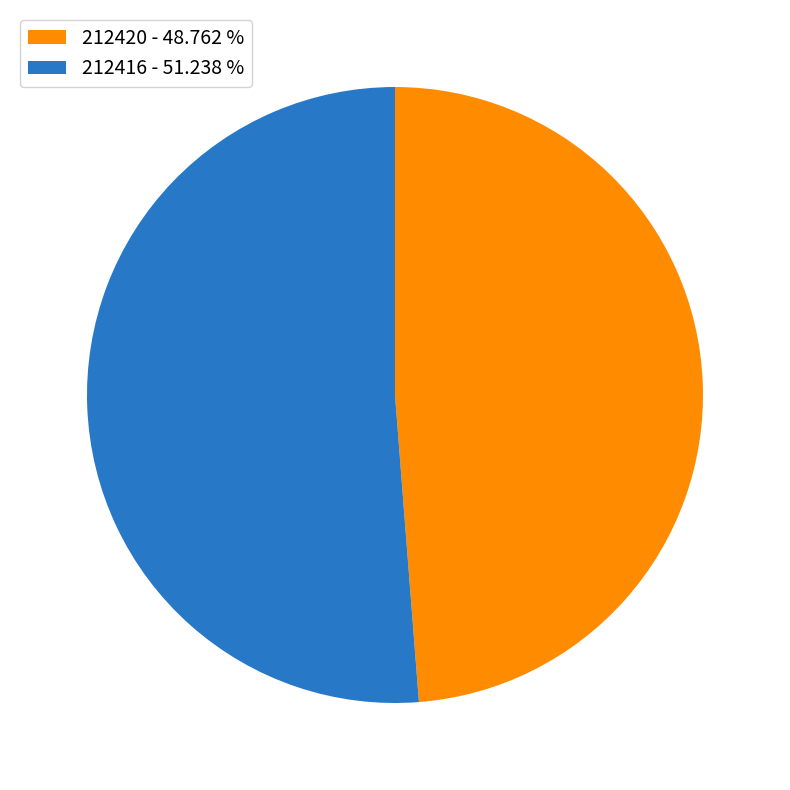

How many slices are in this pie chart?

2